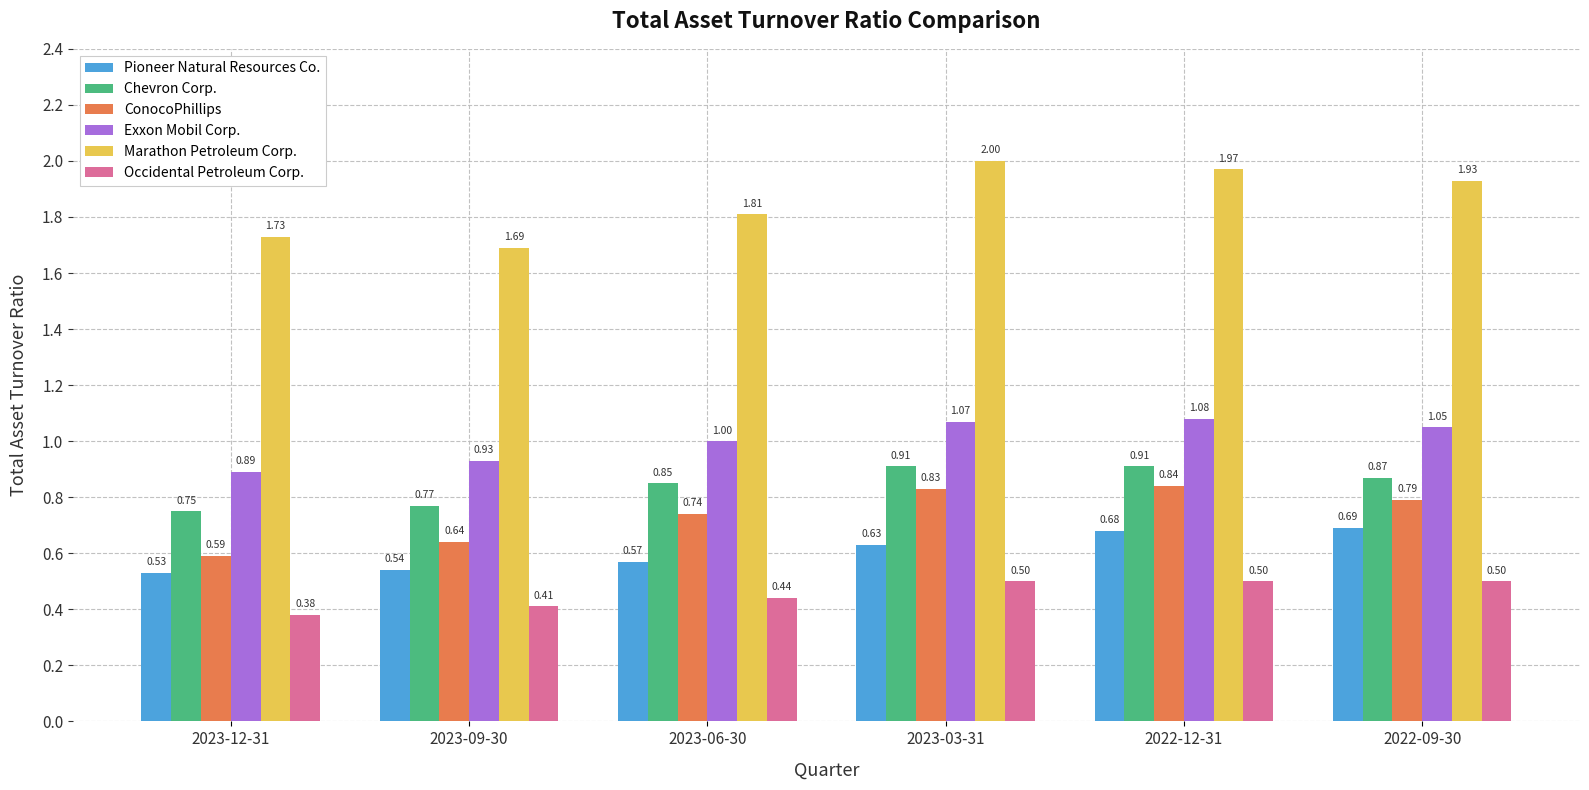

List the labels in order of Exxon Mobil Corp. value, smallest first.

2023-12-31, 2023-09-30, 2023-06-30, 2022-09-30, 2023-03-31, 2022-12-31